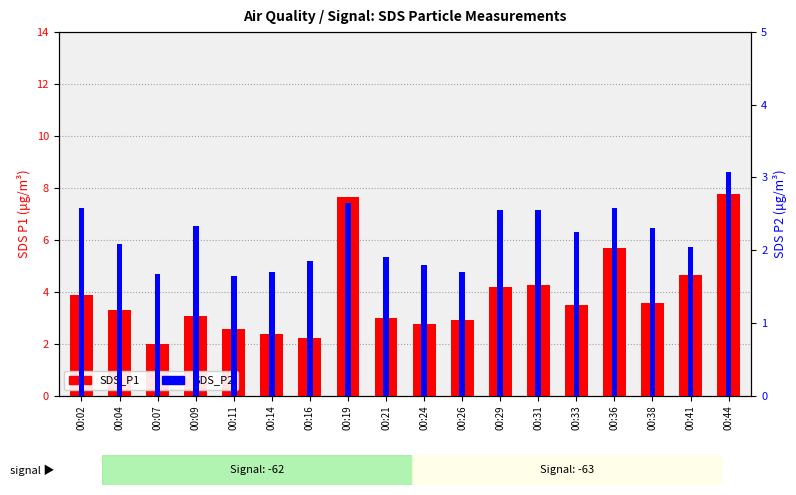

Does the chart contain any negative values?

No